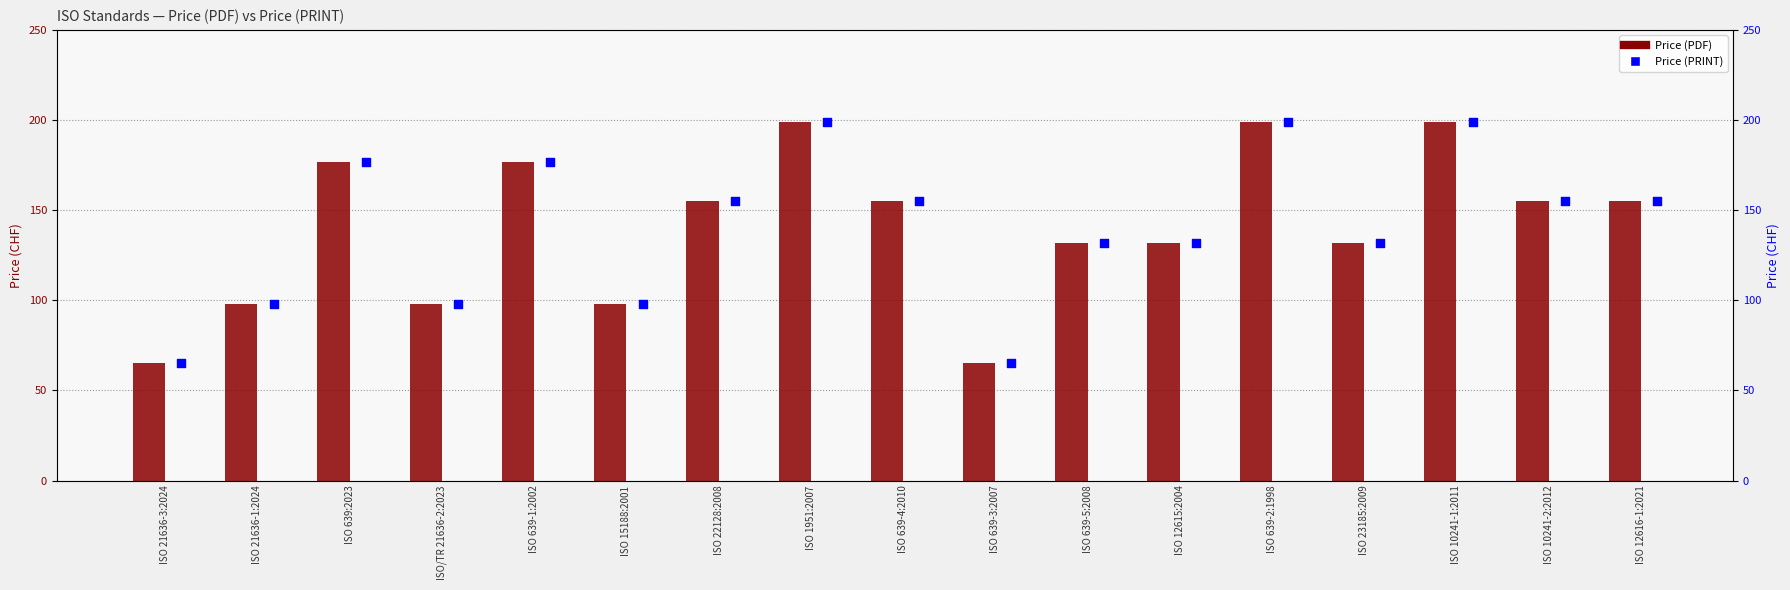

At how many categories does at least one series exceed 103?

12